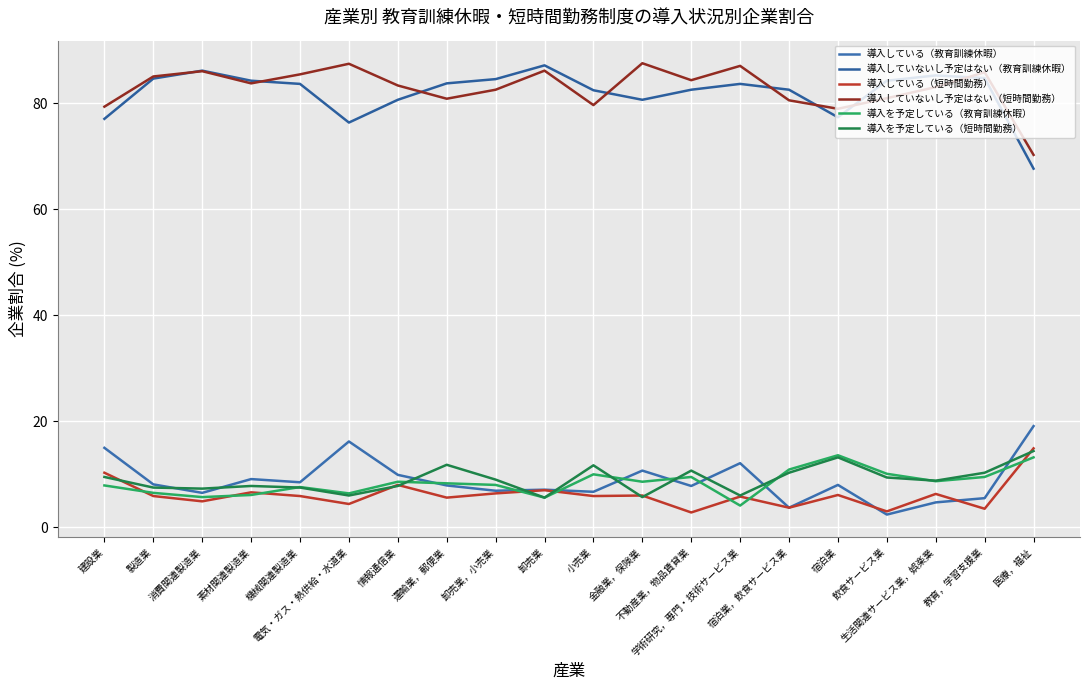

How many lines are shown in the chart?

6